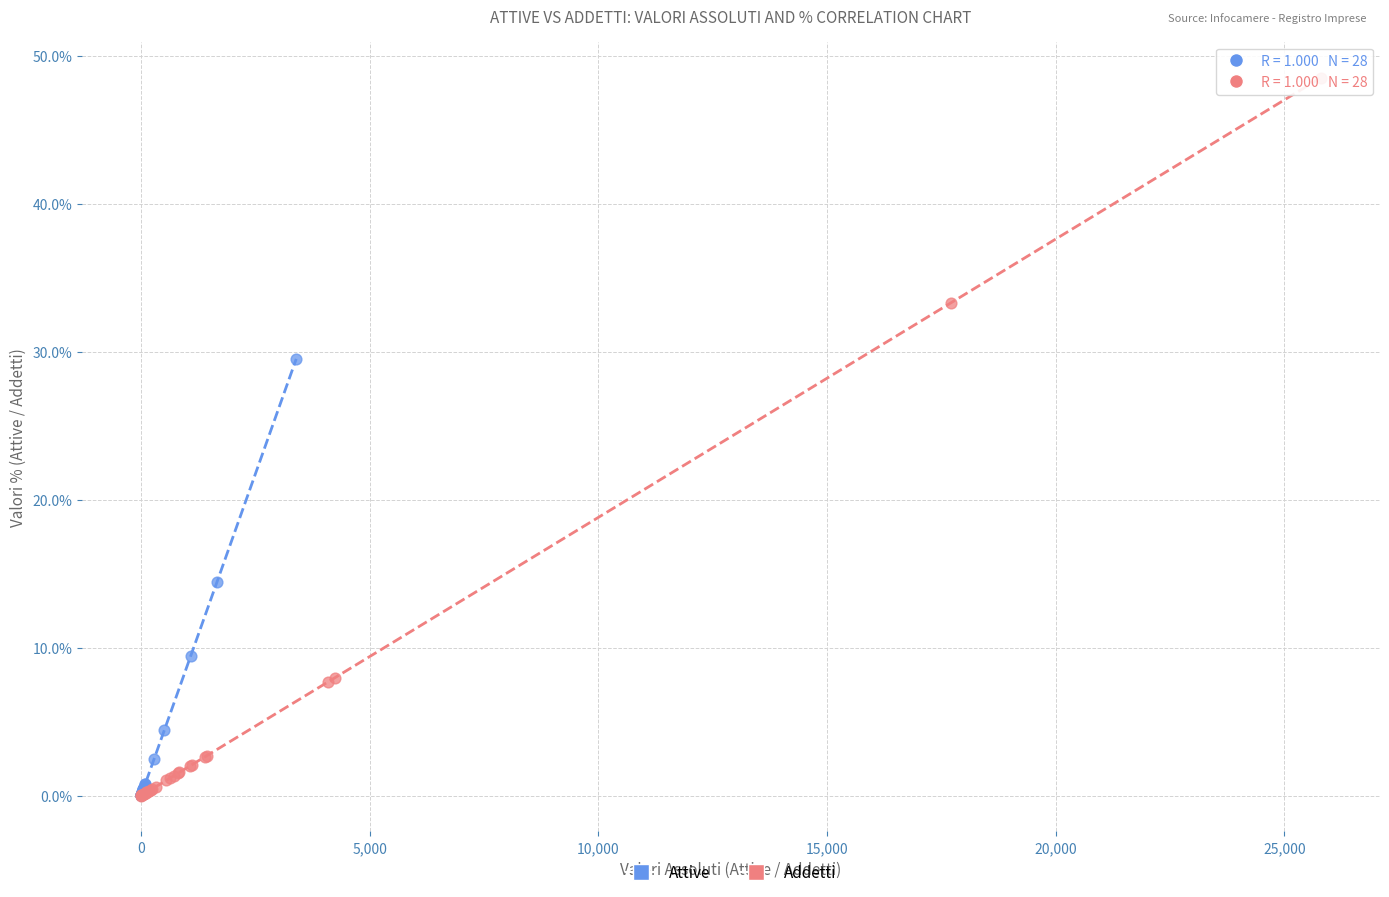

Which series contains the highest Y value?

Addetti